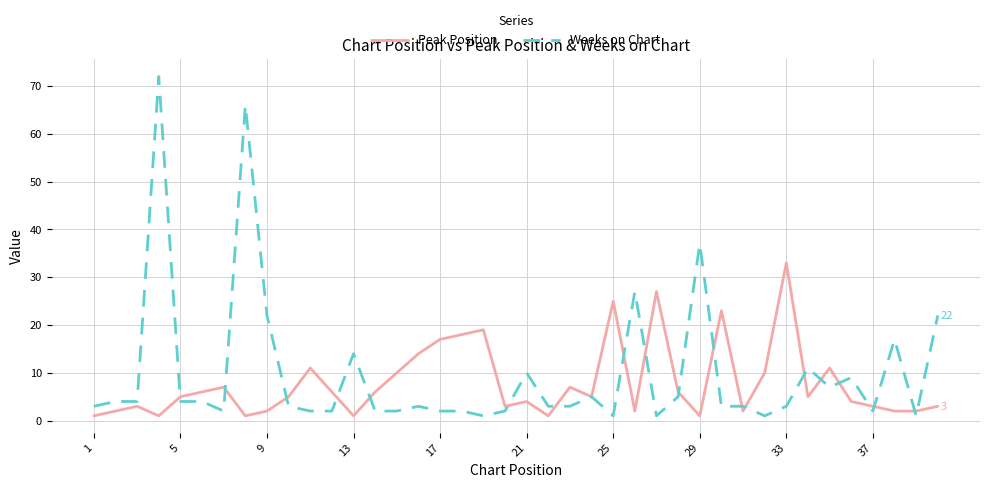

What are all the series names shown in the legend?

Peak Position, Weeks on Chart